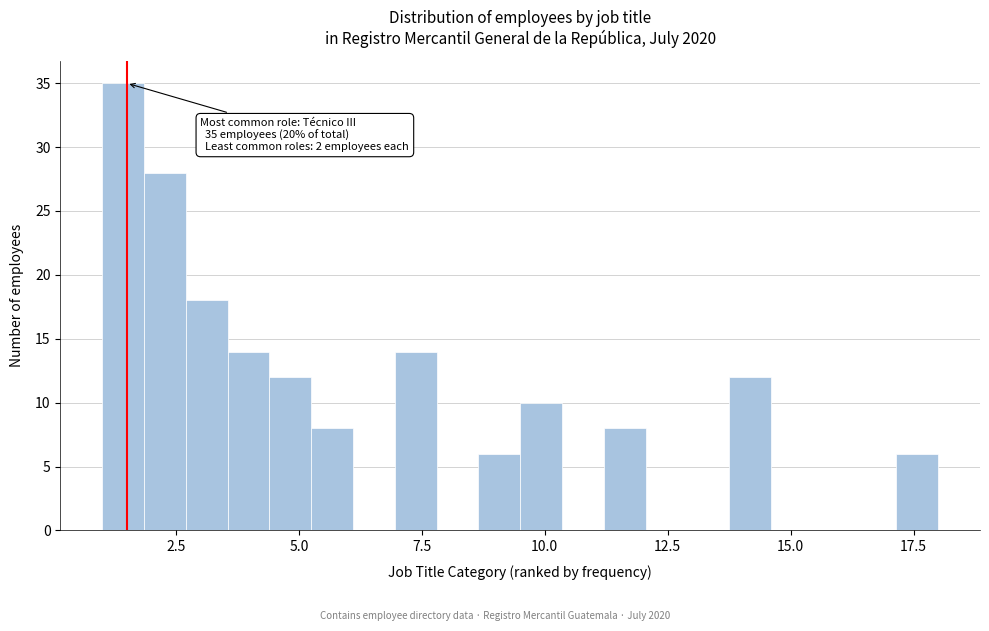

Read against the x-axis, roughly where is the centre of the tallest bar?

1.5